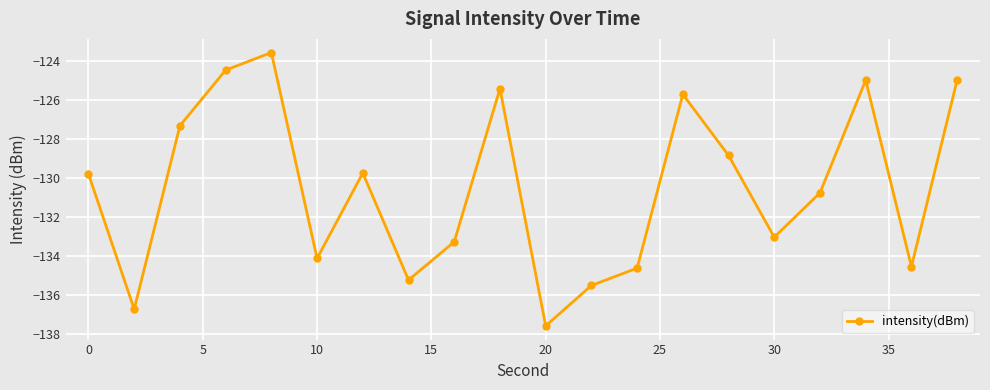

What is the value of the 17th point from the left?

-130.8